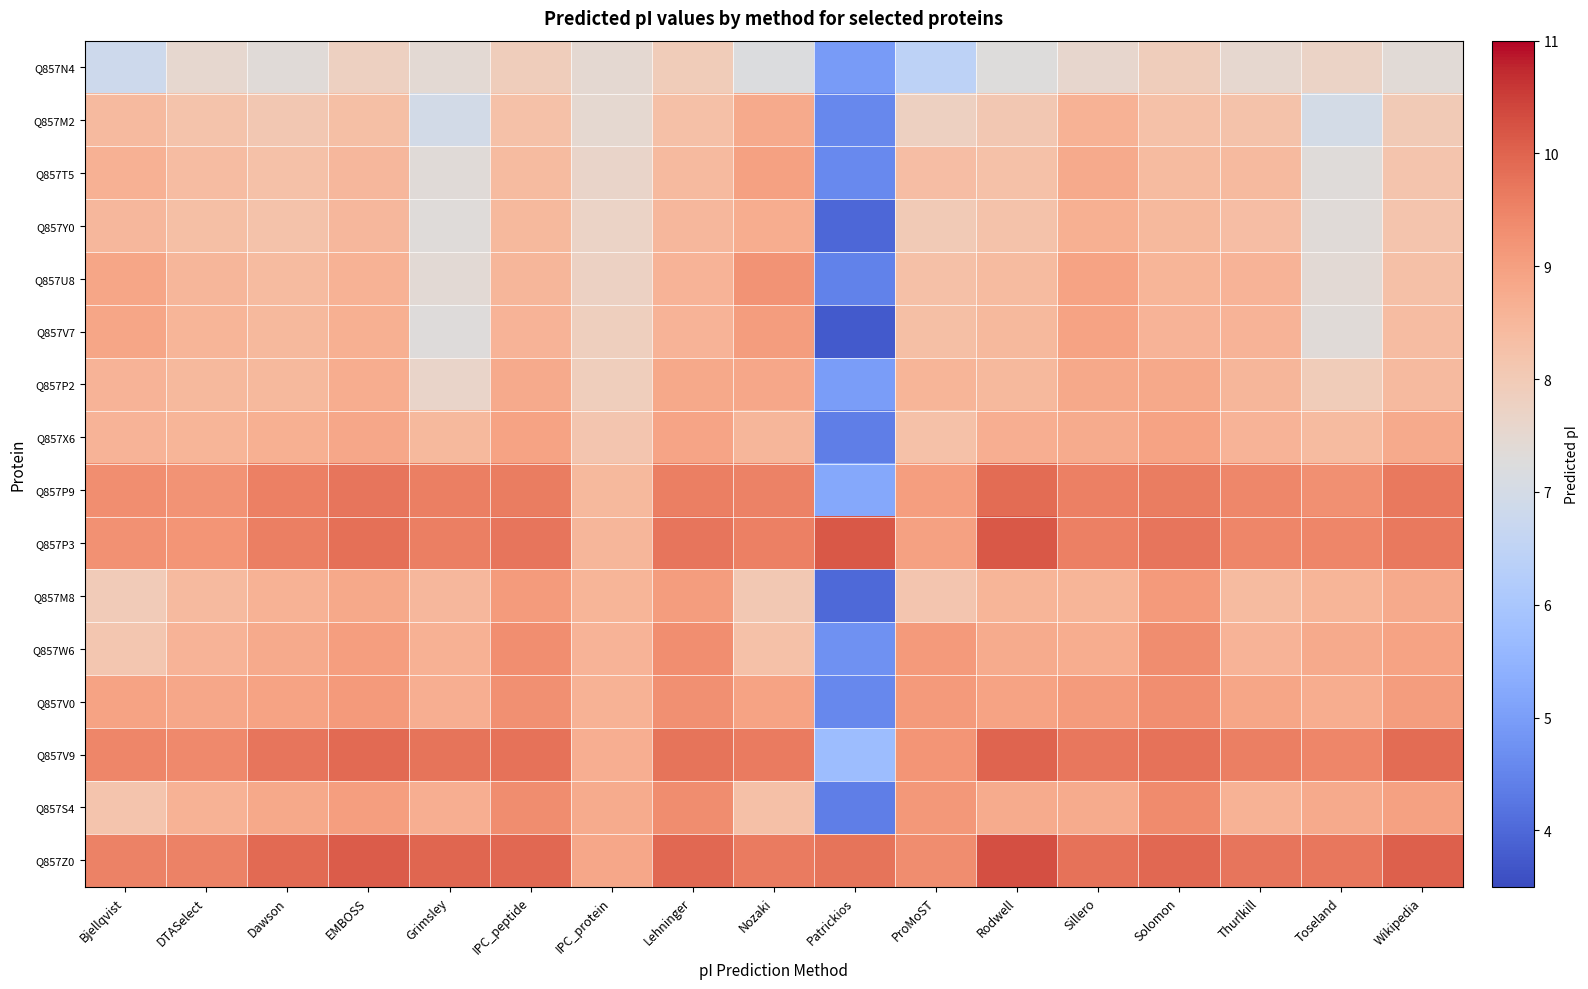

List the series in order of their peak value, highest first.

Q857Z0, Q857P3, Q857V9, Q857P9, Q857S4, Q857W6, Q857V0, Q857U8, Q857M8, Q857V7, Q857T5, Q857X6, Q857P2, Q857M2, Q857Y0, Q857N4